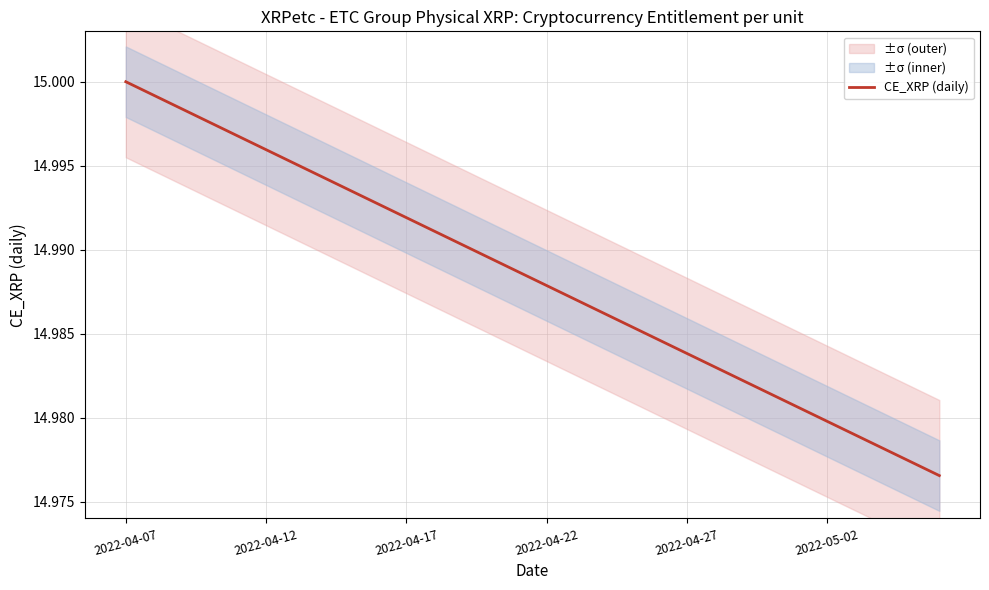

Is it true that the value at 2022-04-17 is 15.0?

True